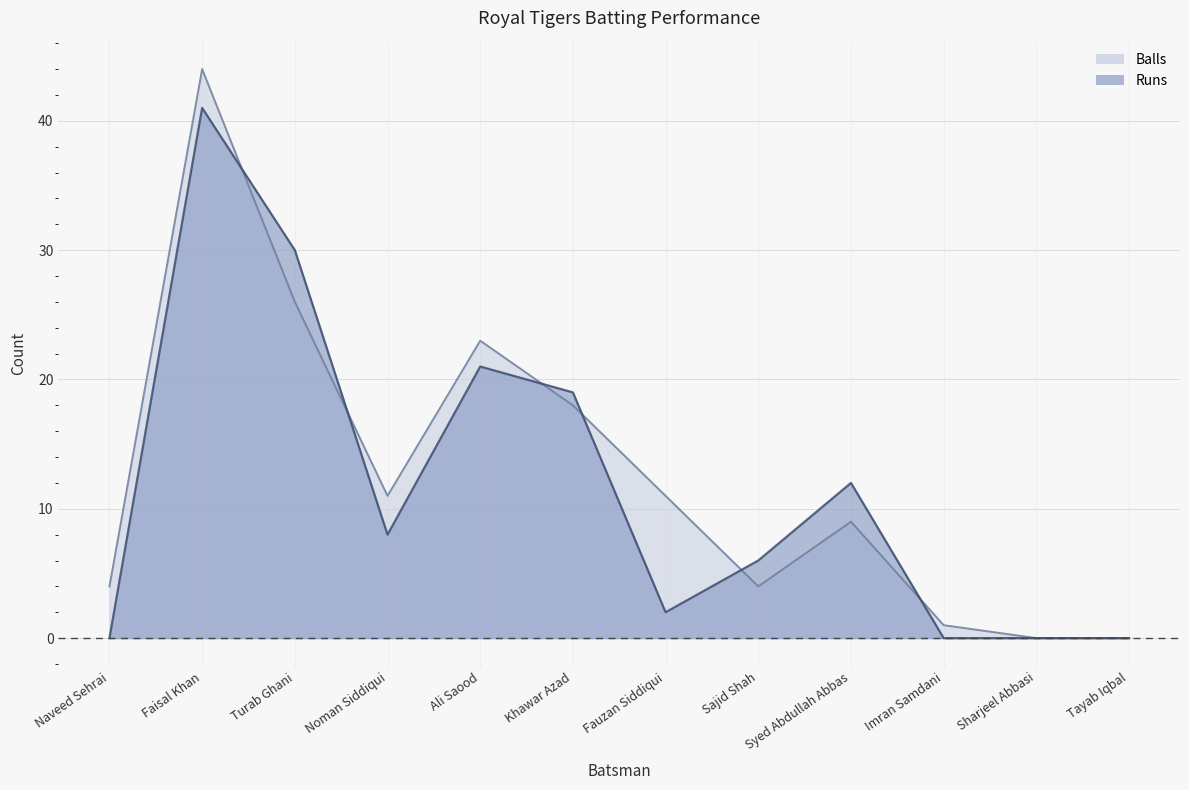

Reading left to right, extract all data points from this chart.

Runs: 0	41	30	8	21	19	2	6	12	0	0	0
Balls: 4	44	26	11	23	18	11	4	9	1	0	0